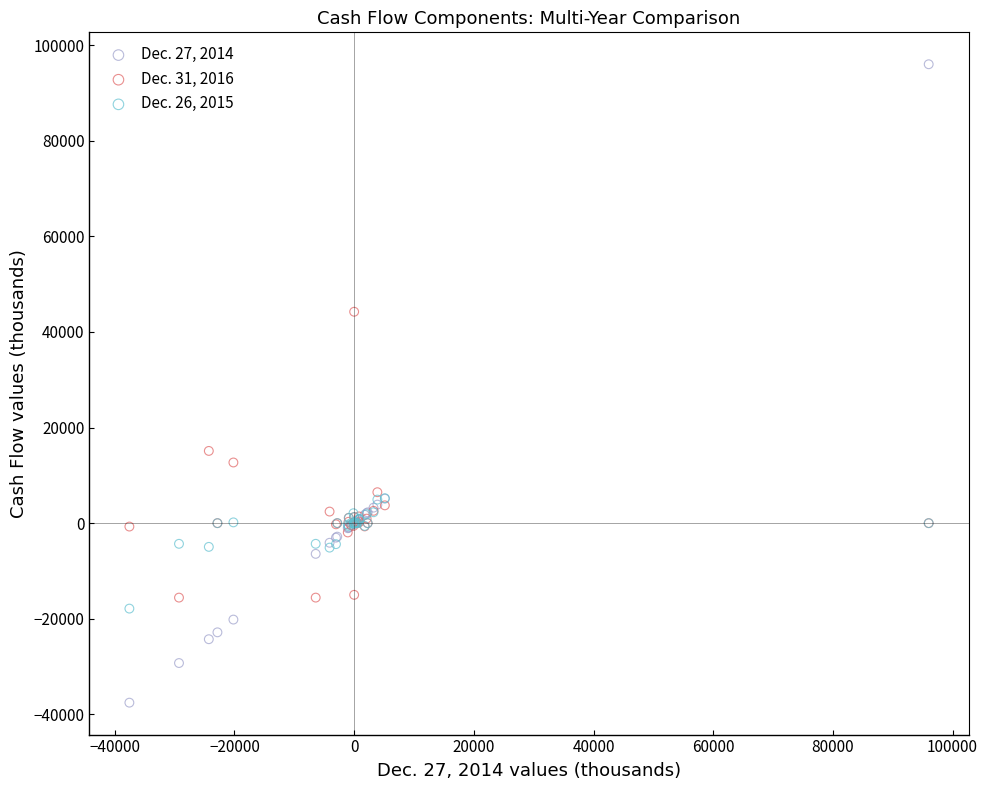

What are all the series names shown in the legend?

Dec. 27, 2014, Dec. 31, 2016, Dec. 26, 2015